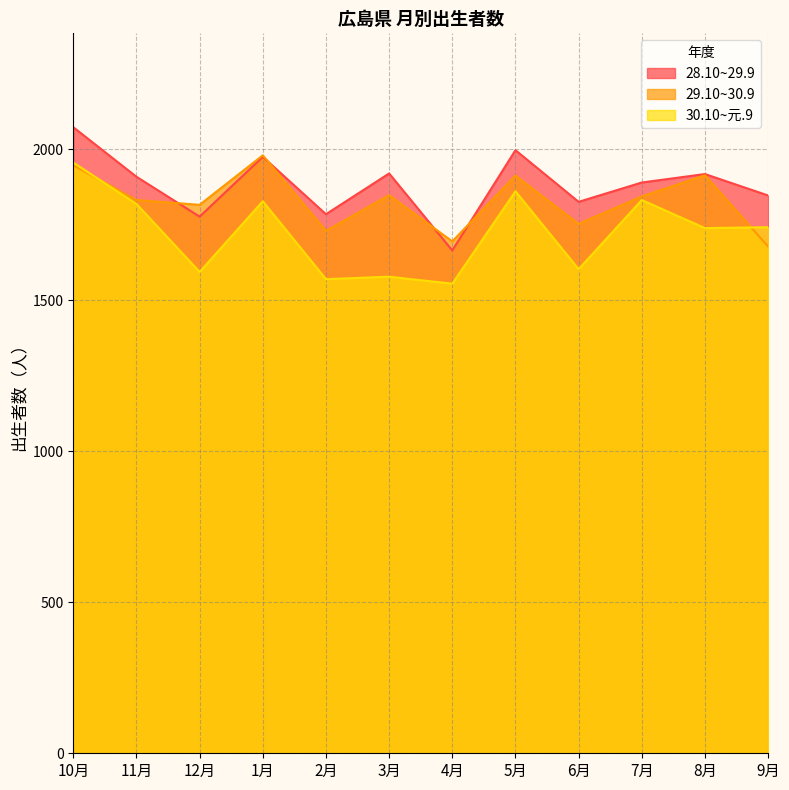

The 30.10~元.9 series shows 1832 at 7月. True or false?

True